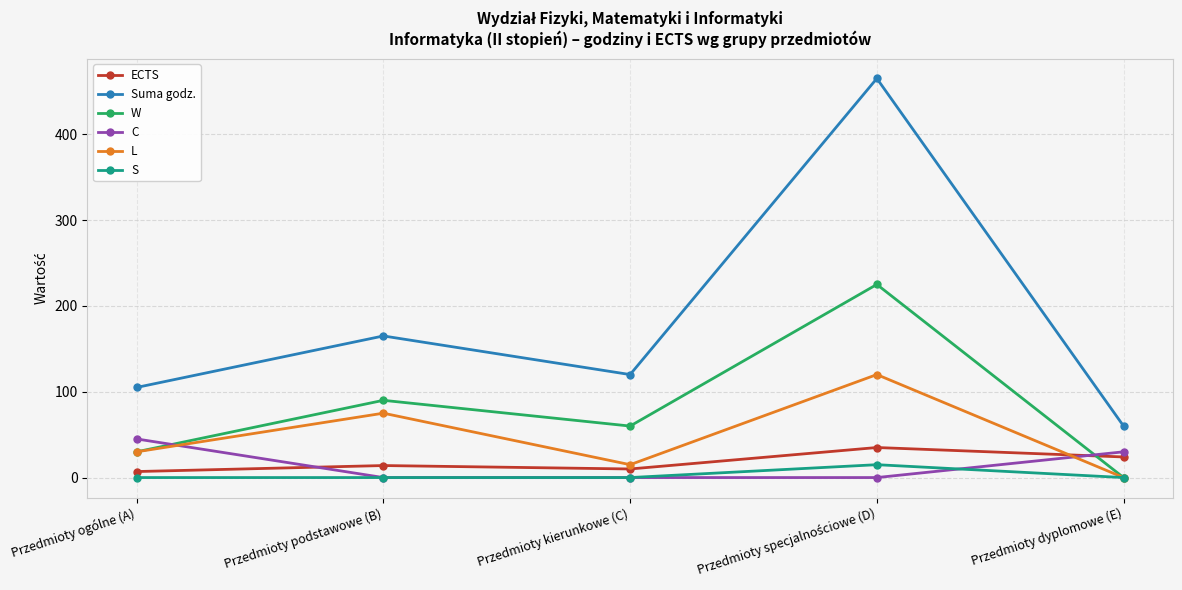

What is the sum of all W values?

405